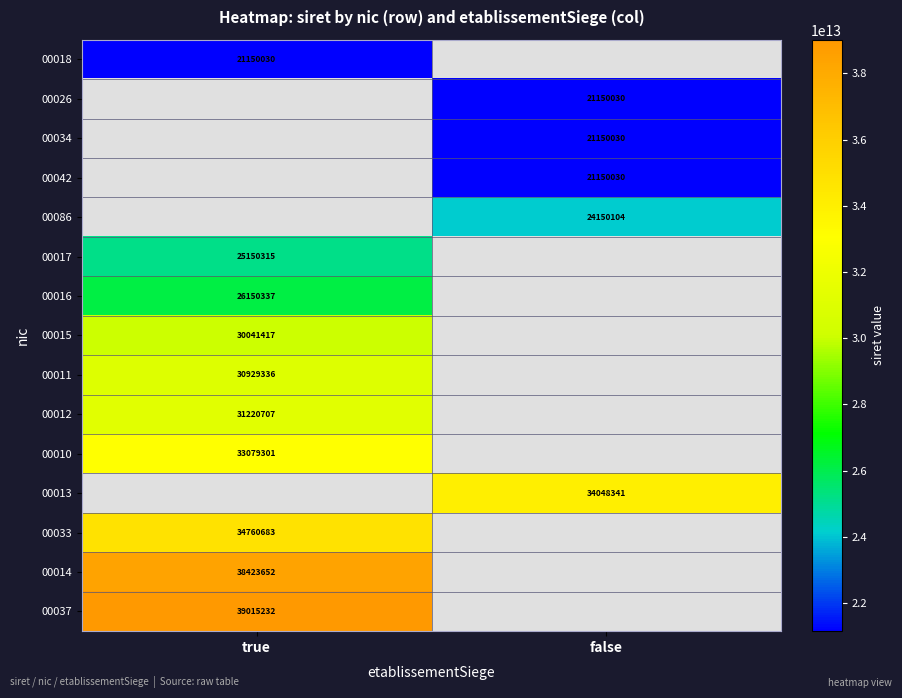

The 00015 series shows 10960503 at true. True or false?

False